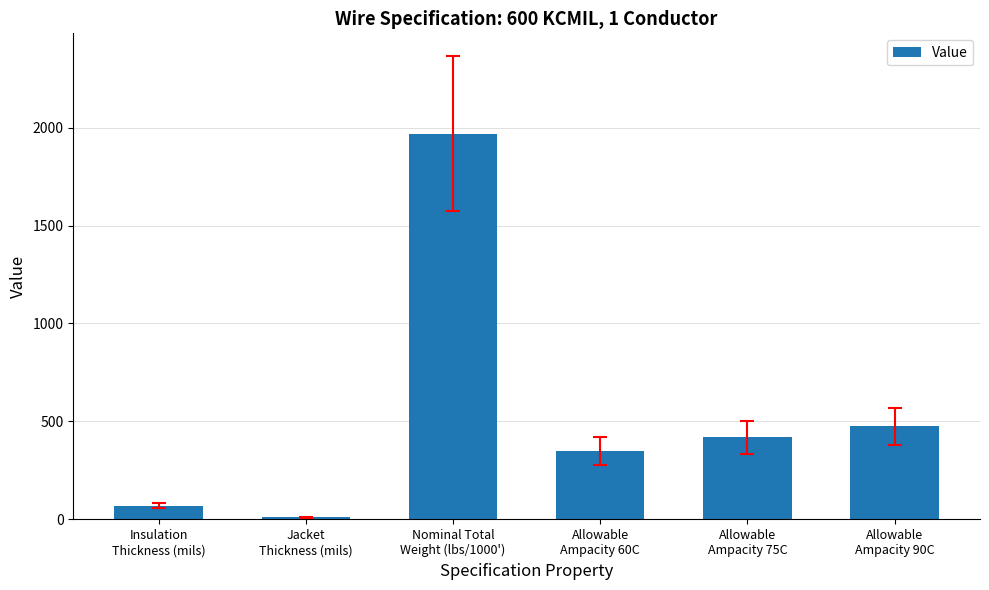

What is the greatest value displayed?

1969